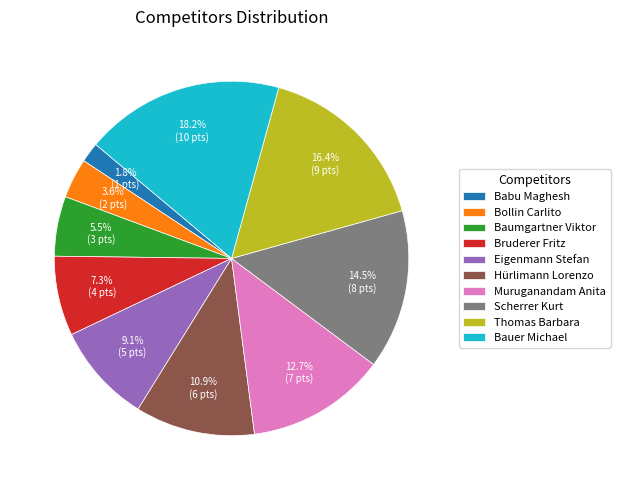

Is the sum of Hürlimann Lorenzo and Bollin Carlito greater than half?

No